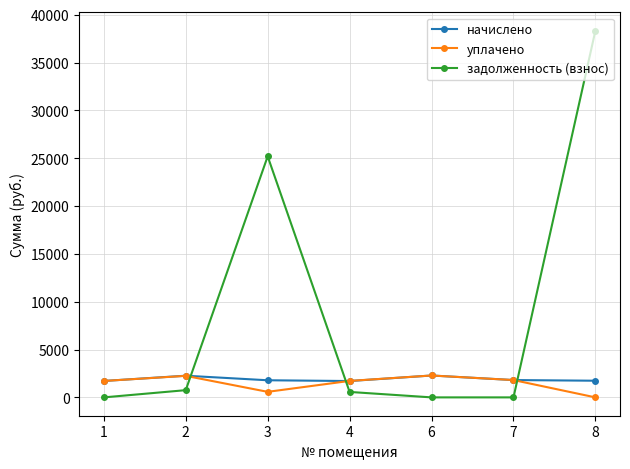

How many interior local peaks does the уплачено series have?

2